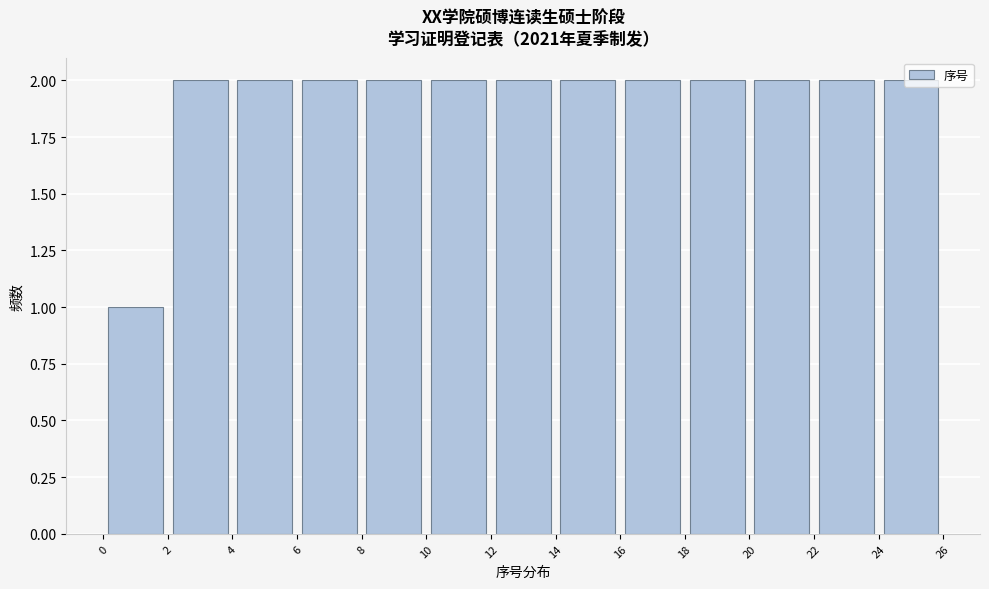

Reading left to right, transcribe this chart: for each bar, give the range it covers on the x-axis and its height. The values are not printed on the chart, so give them approximately, as read against the axis.

0 to 2: 1
2 to 4: 2
4 to 6: 2
6 to 8: 2
8 to 10: 2
10 to 12: 2
12 to 14: 2
14 to 16: 2
16 to 18: 2
18 to 20: 2
20 to 22: 2
22 to 24: 2
24 to 26: 2